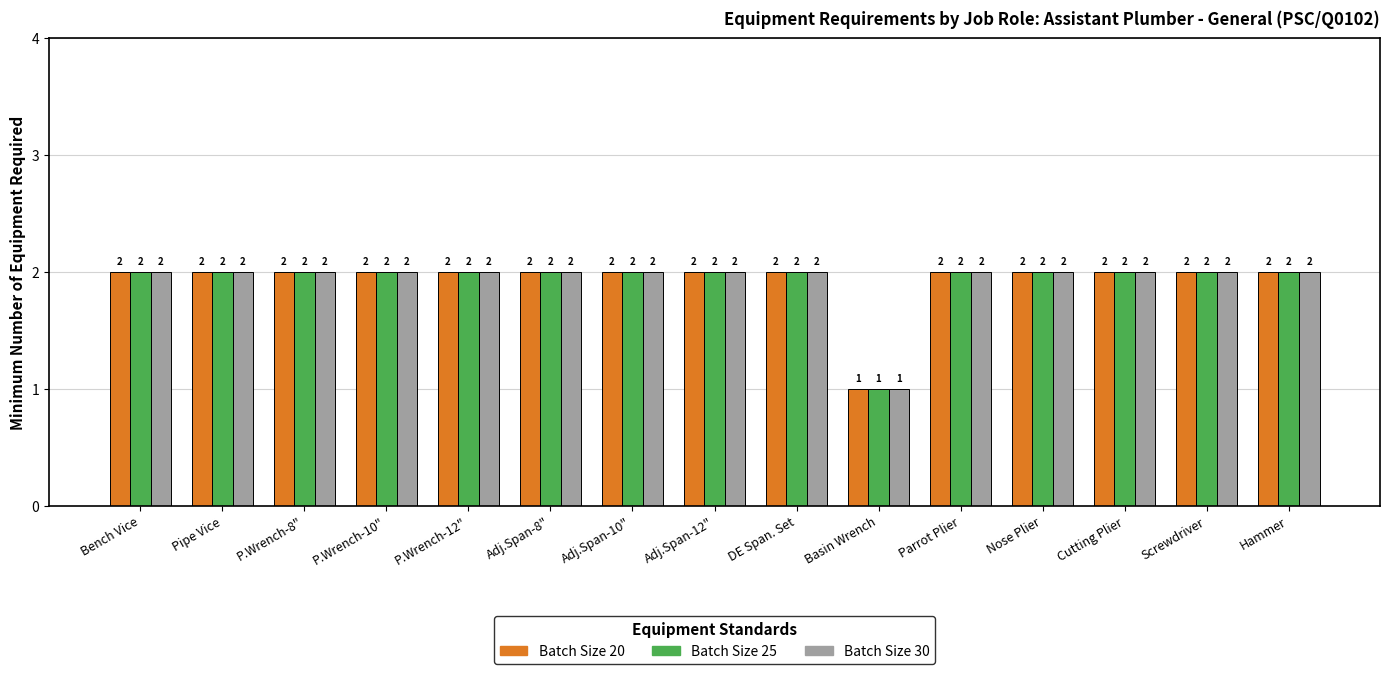

Which category has the lowest value across all series?

Basin Wrench